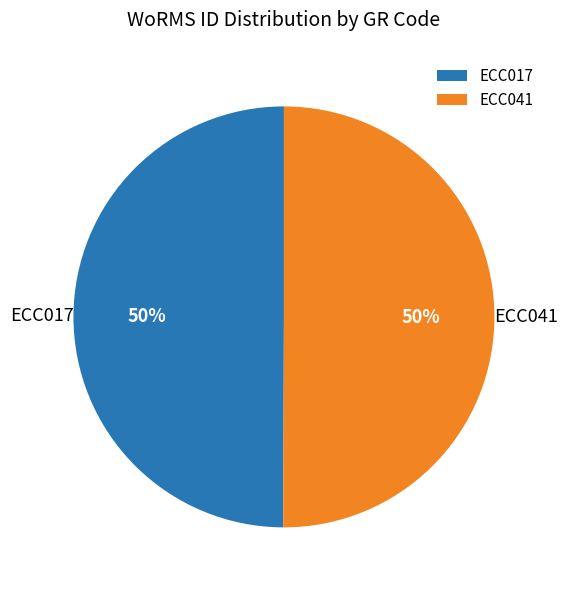

Do ECC017 and ECC041 together represent more than half of the pie?

Yes